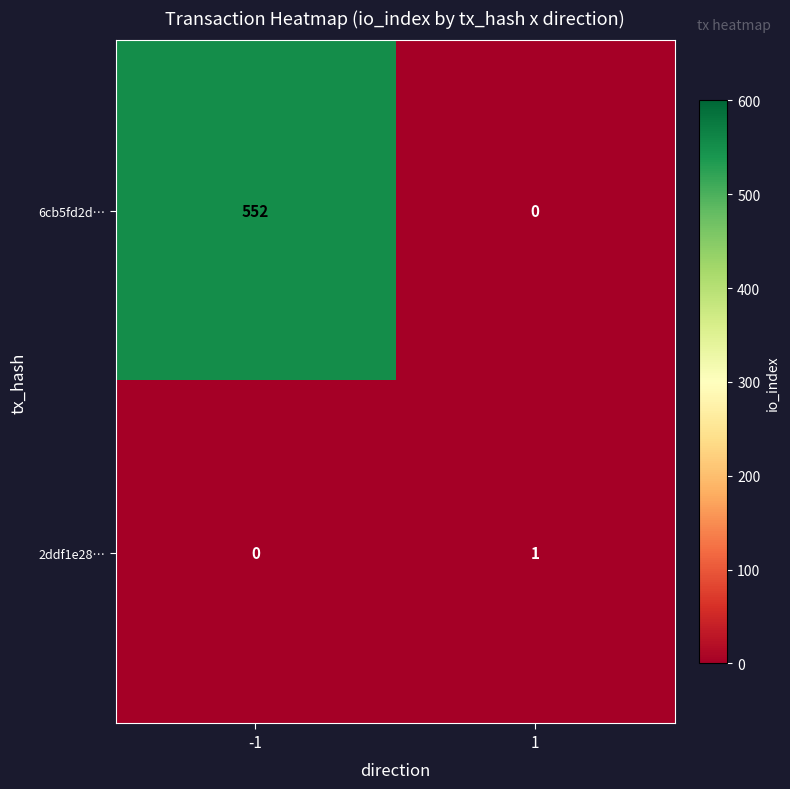

List the series in order of their overall mean, lowest first.

2ddf1e28…, 6cb5fd2d…